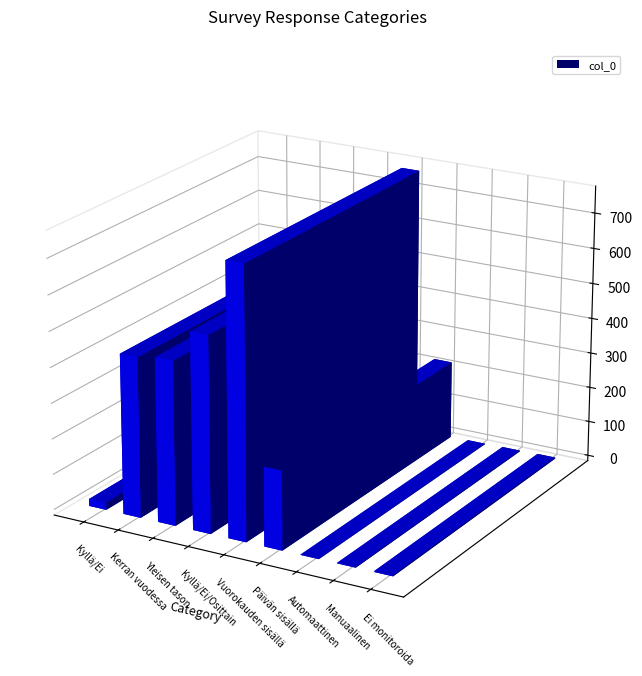

What is the approximate value at Yleisen tason, to the nearest 50?

450